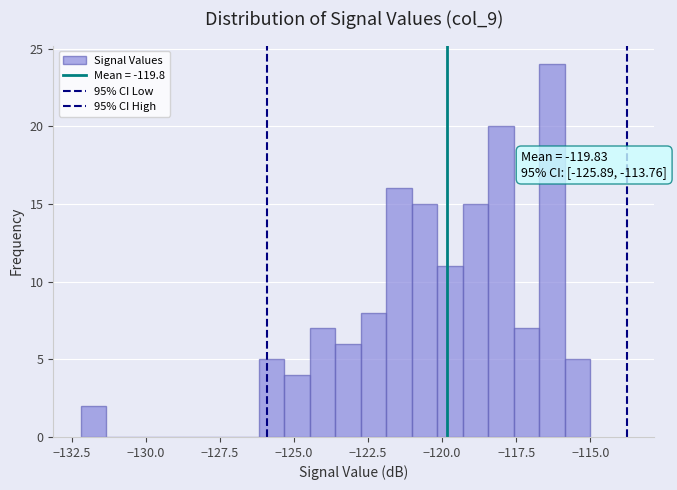

Read against the x-axis, roughly where is the centre of the tallest bar?

-116.5